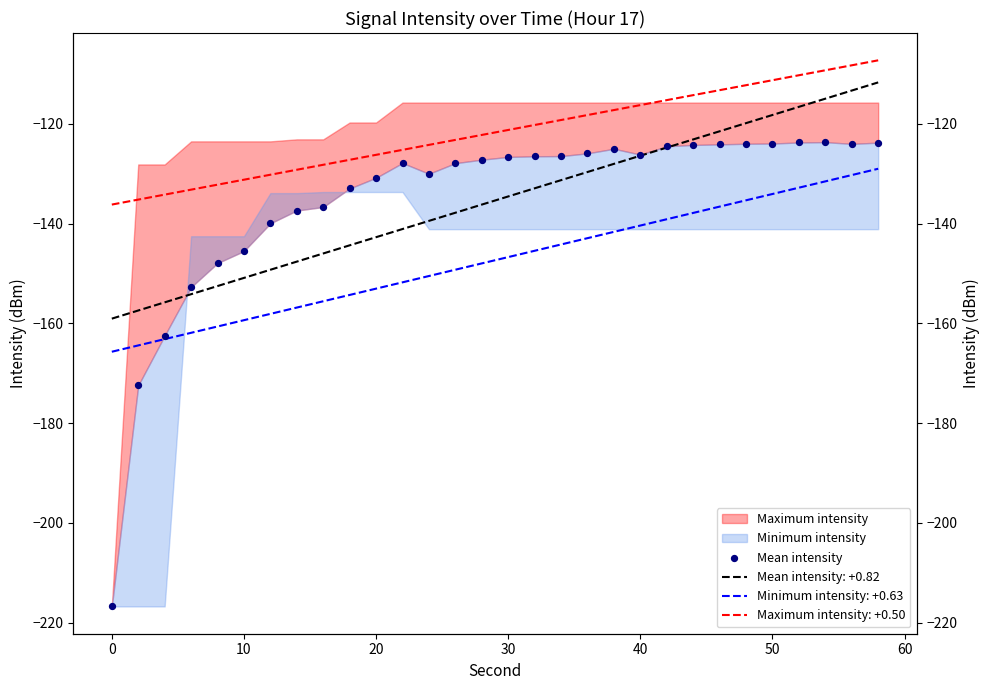

What is the change in value from 0 to 20?

+85.9